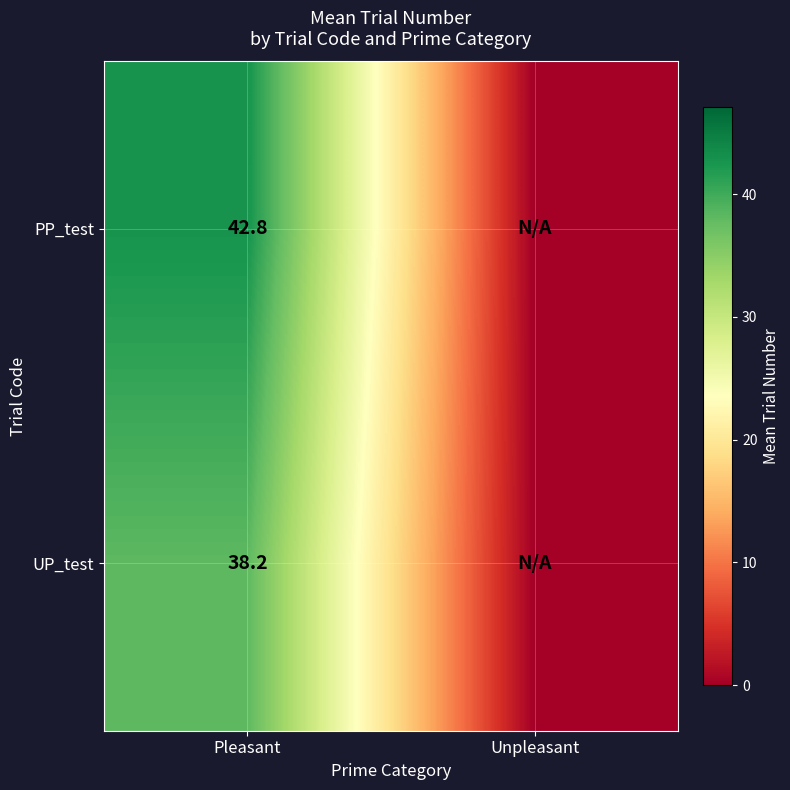

What is the total value across all series at Pleasant?

81.0